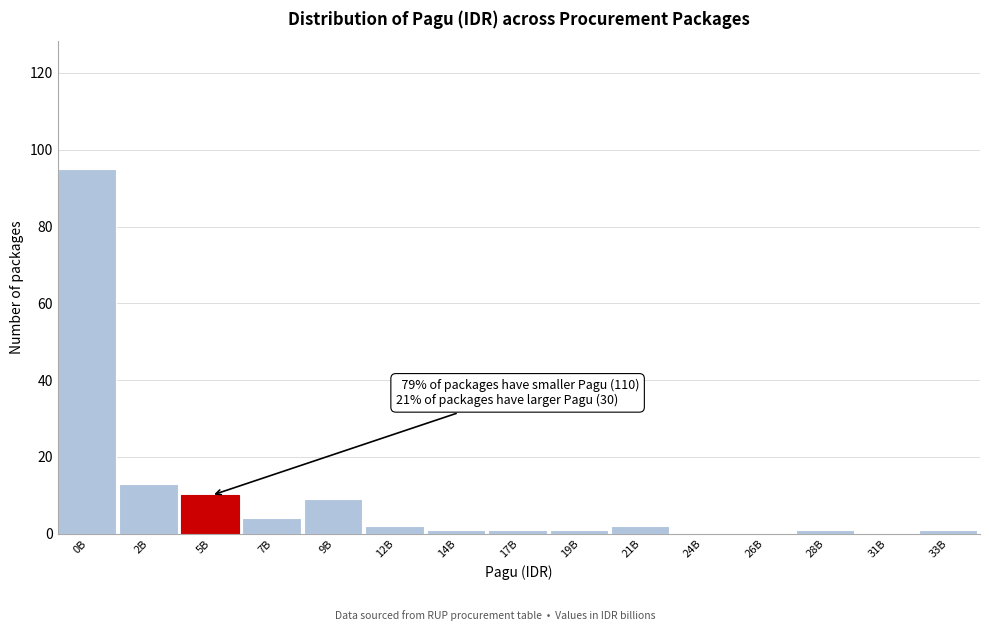

Reading left to right, list all the values displayed in this chart.

0B=95	2B=13	5B=10	7B=4	9B=9	12B=2	14B=1	17B=1	19B=1	21B=2	24B=0	26B=0	28B=1	31B=0	33B=1